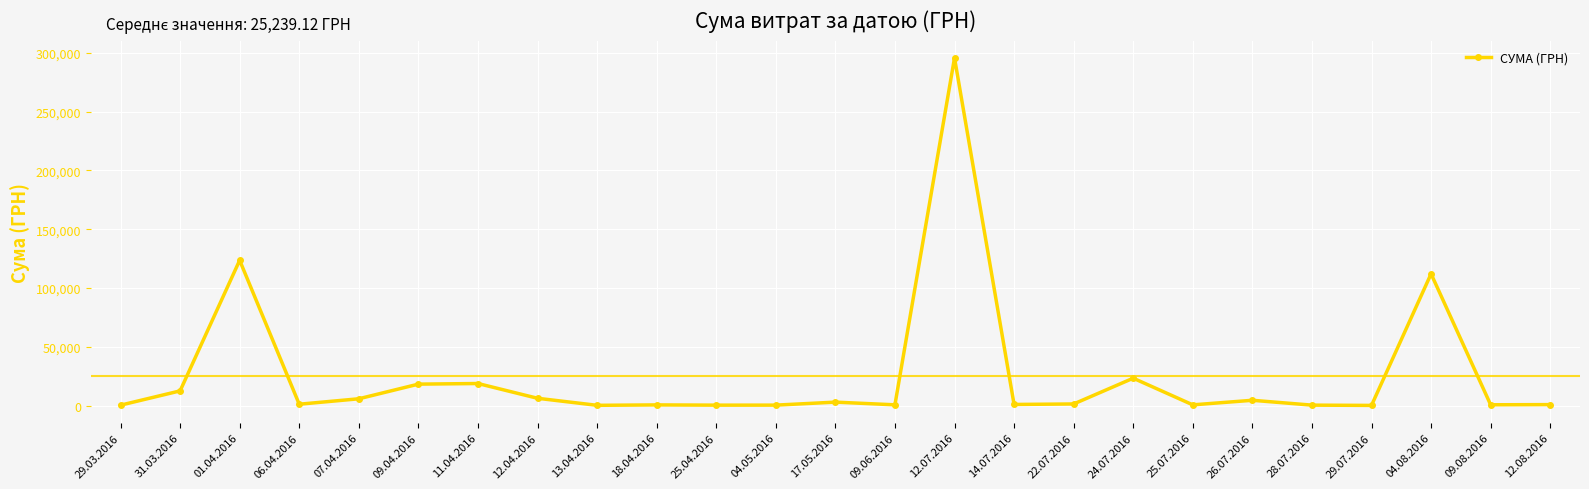

What is the label of the 9th point from the left?

13.04.2016